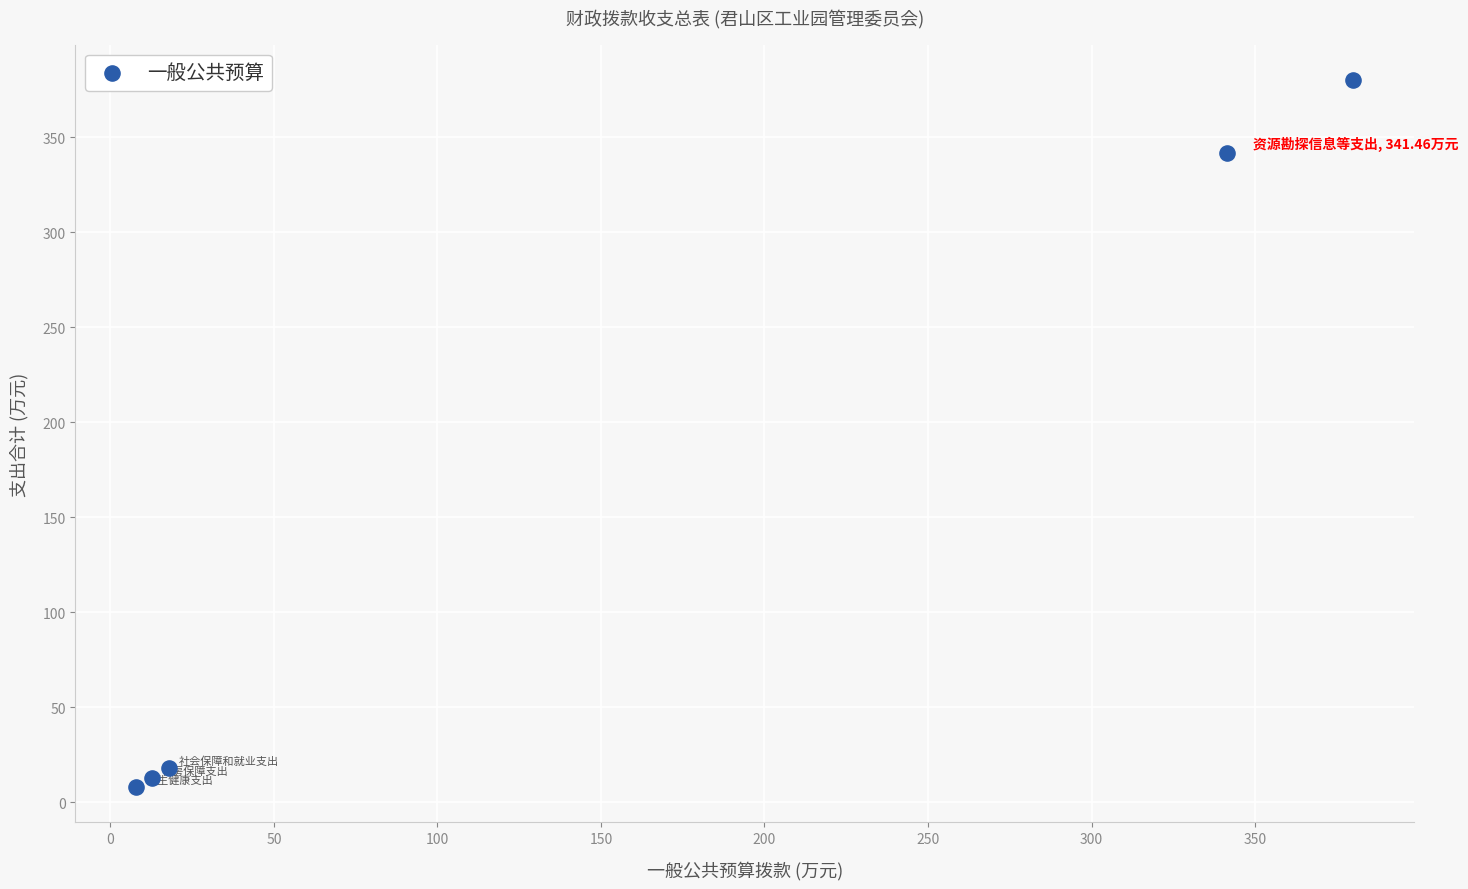

What Y value in the scatter plot is closest to 193?

341.5